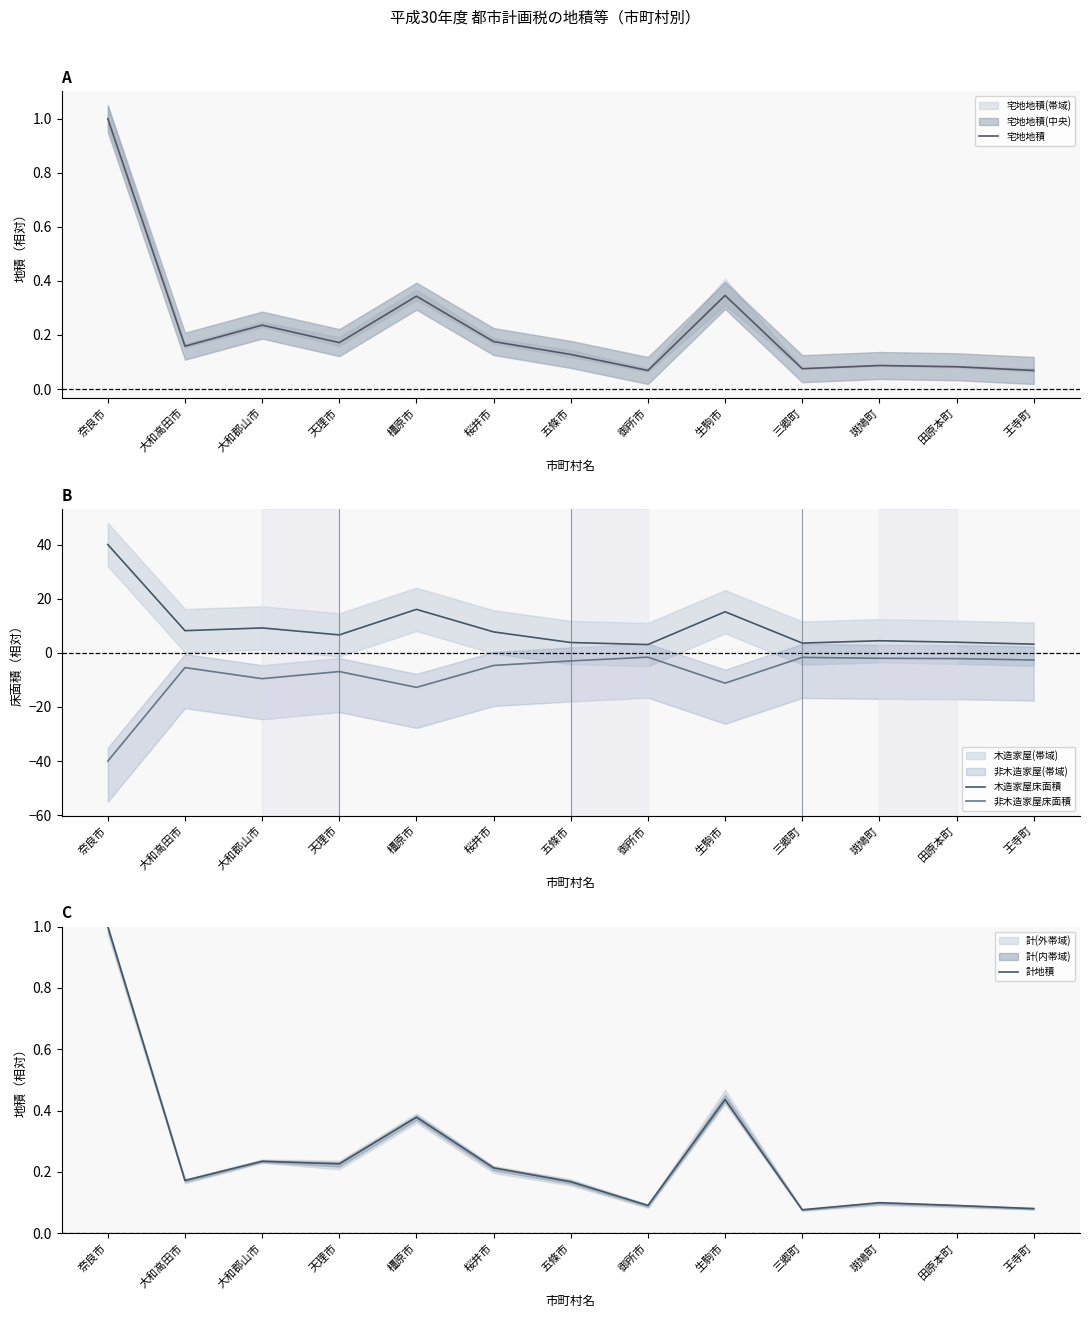

True or false: 非木造家屋床面積 and 木造家屋床面積 cross at least once.

False